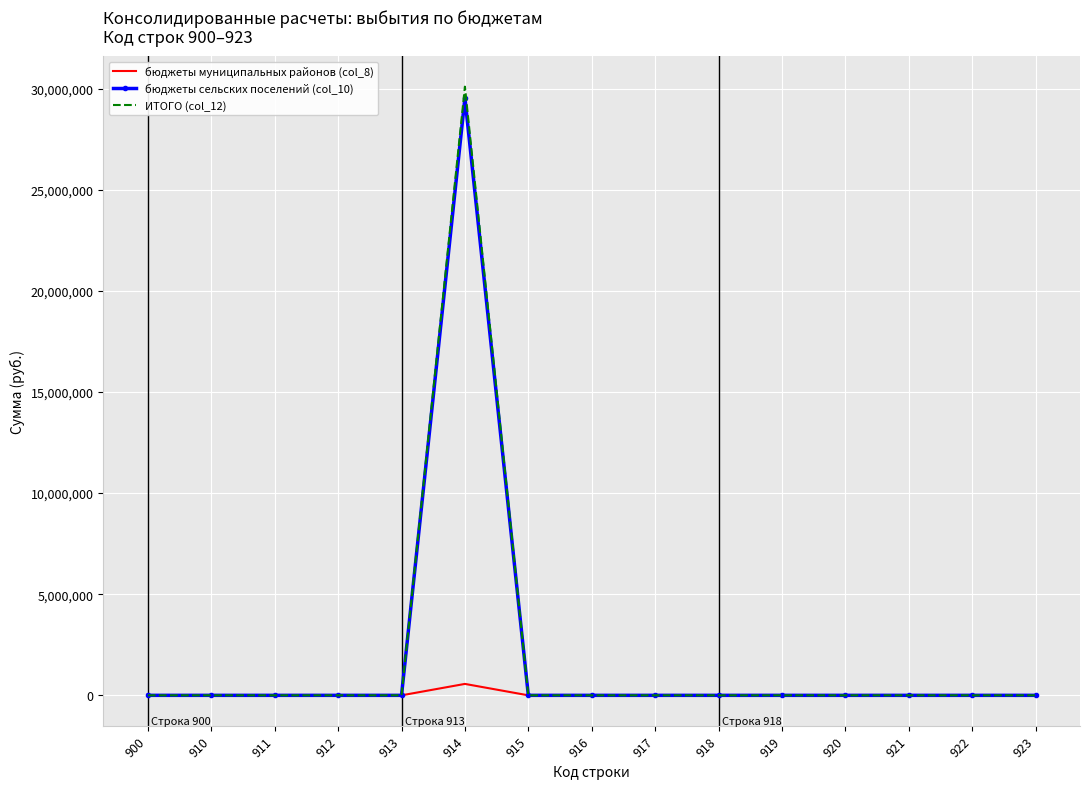

At how many categories does at least one series exceed 23213798?

1